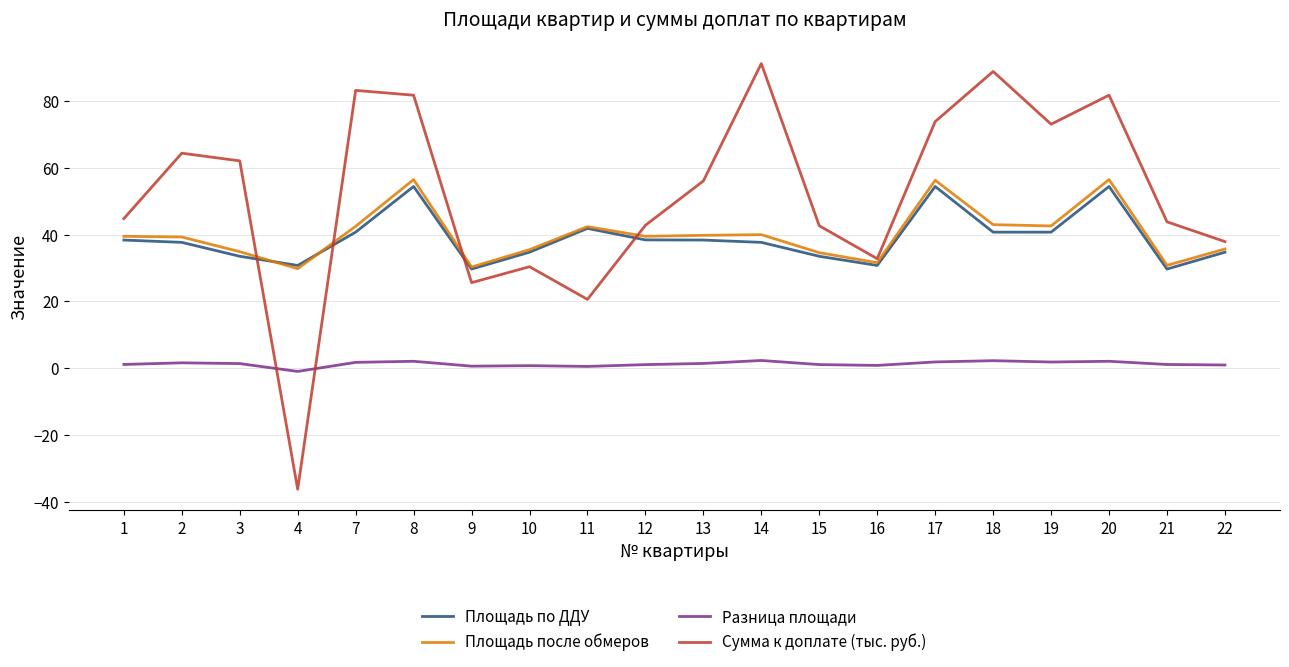

What are all the series names shown in the legend?

Площадь по ДДУ, Площадь после обмеров, Разница площади, Сумма к доплате (тыс. руб.)